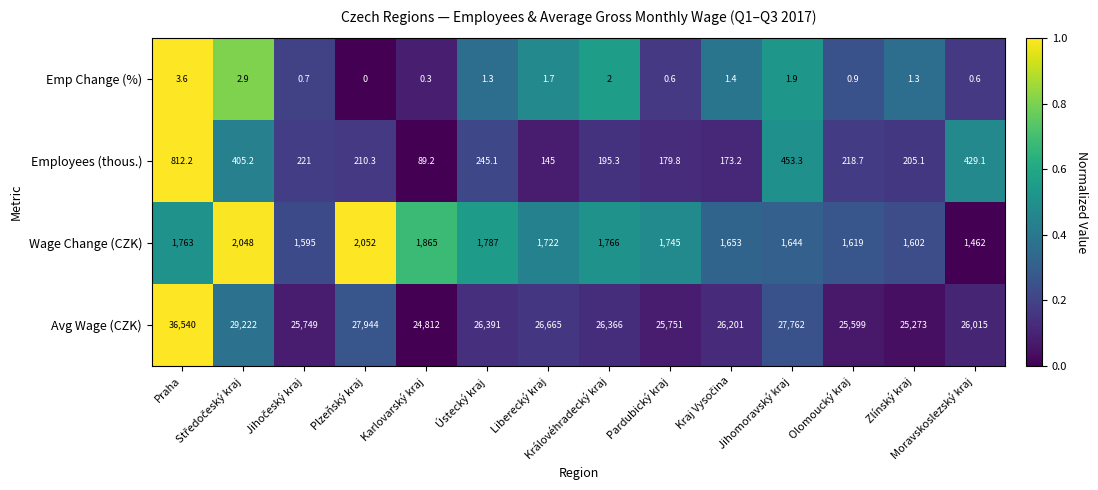

At how many categories does at least one series exceed 17534?

14